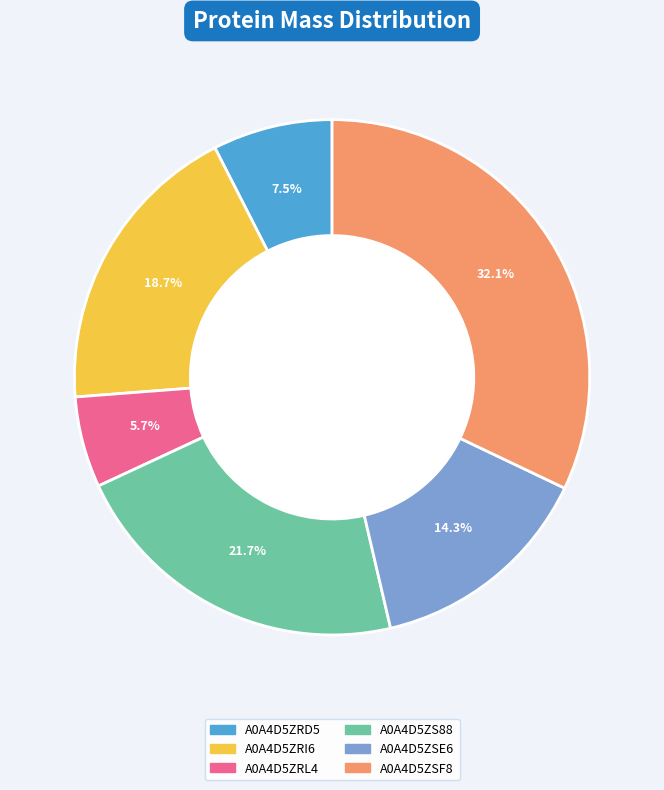

What is the largest slice in the pie chart?

A0A4D5ZSF8